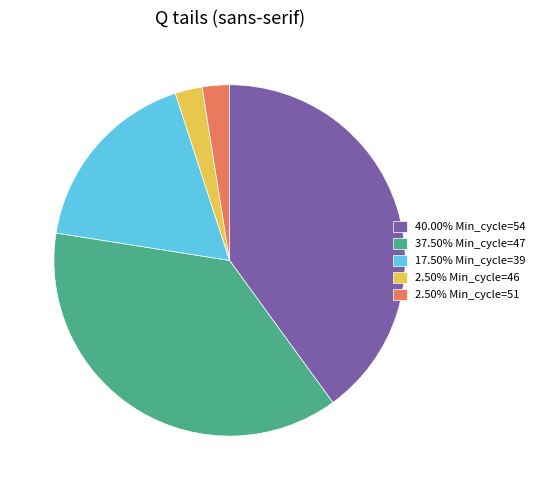

Approximately how many times larger is the value at 40.00% Min_cycle=54 compared to 2.50% Min_cycle=51?

16.0